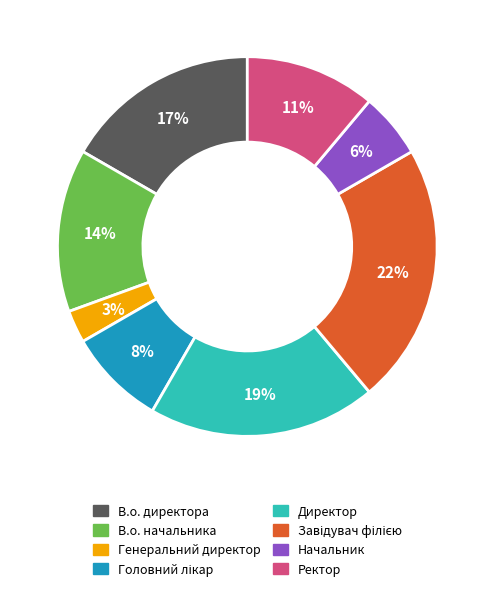

What is the ratio of the value at В.о. директора to the value at Ректор?

1.5